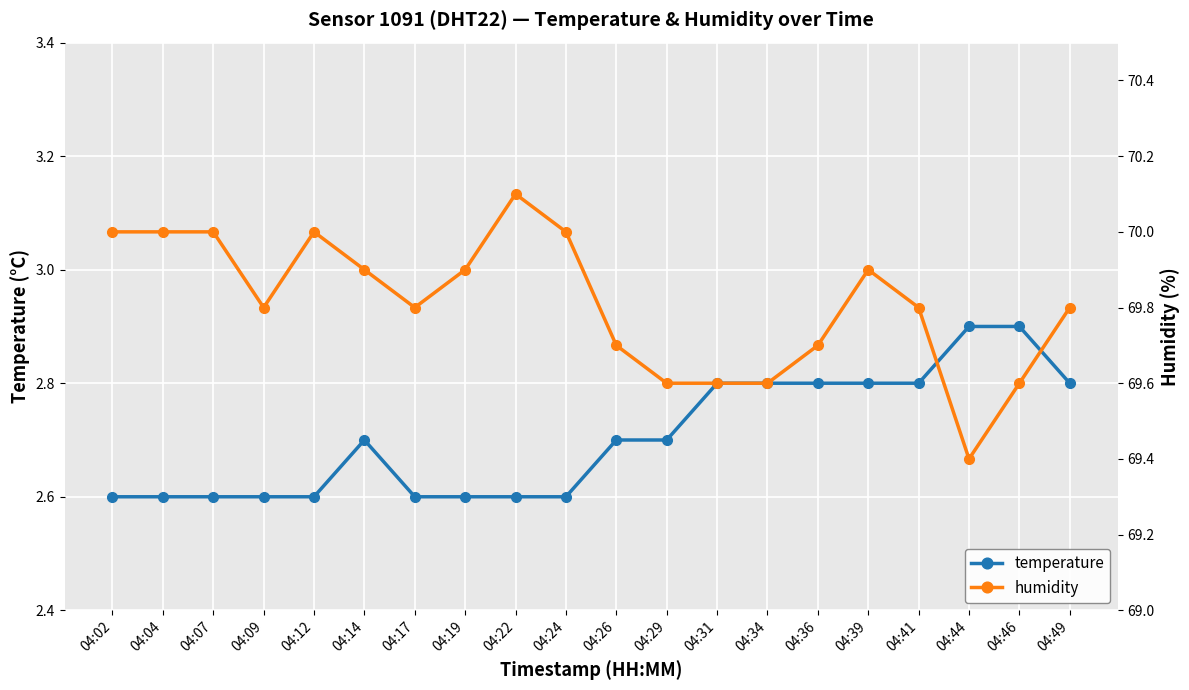

Is the value of temperature at 04:29 greater than the value of humidity at 04:26?

No